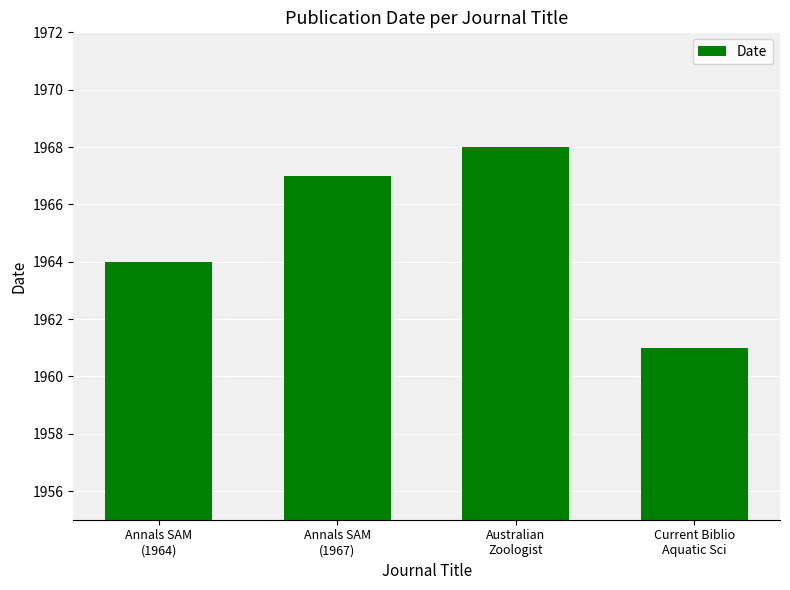

What is the ratio of the value at Australian
Zoologist to the value at Annals SAM
(1964)?

1.0